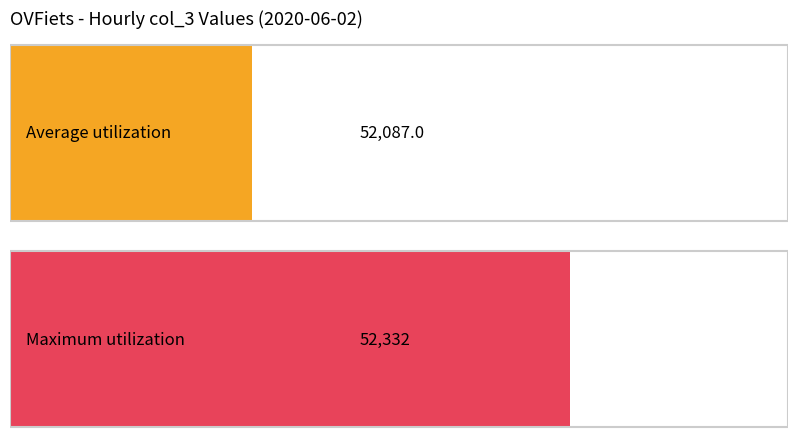

The value at 19:00 is 30581. True or false?

False